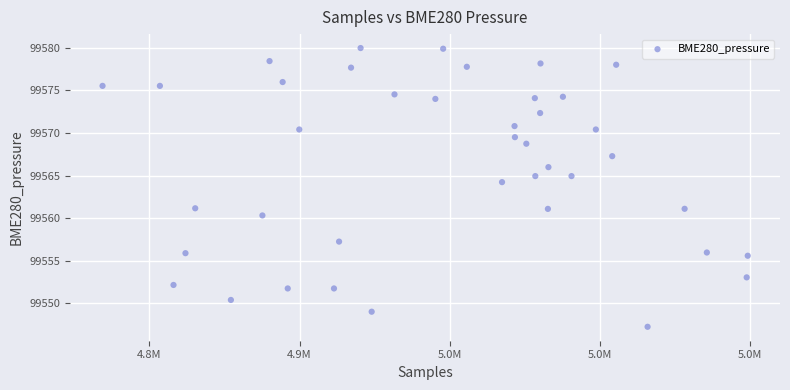

What Y value in the scatter plot is closest to 99563?

99564.2